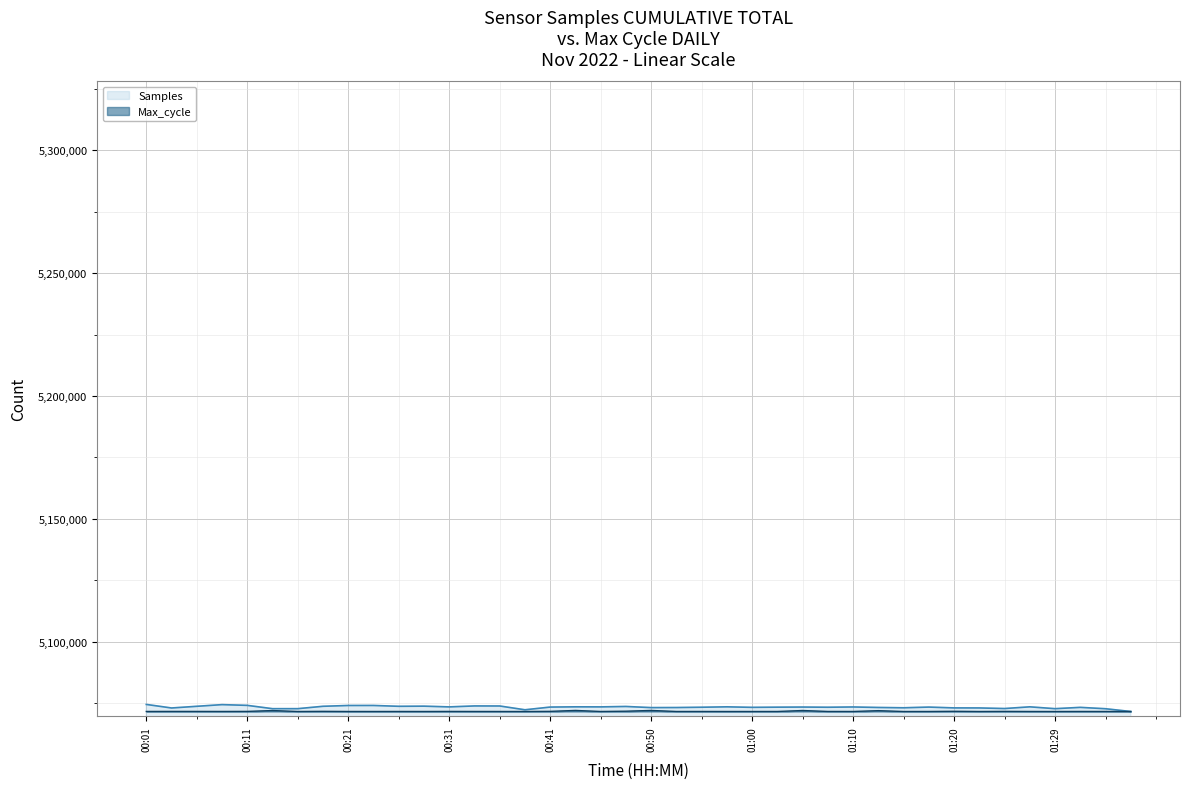

True or false: Max_cycle and Samples cross at least once.

False